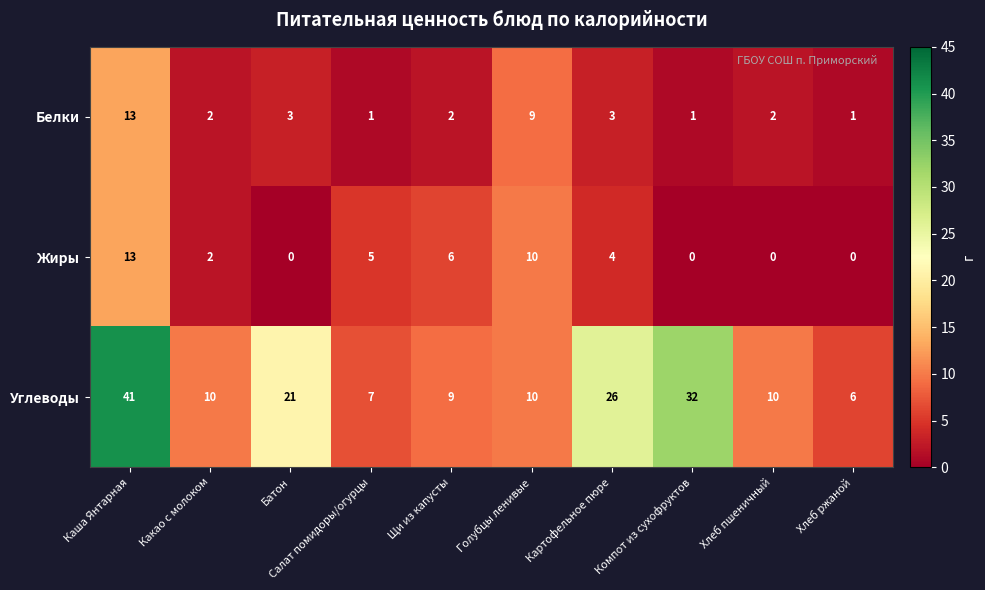

Which series has the largest total across all categories?

Углеводы